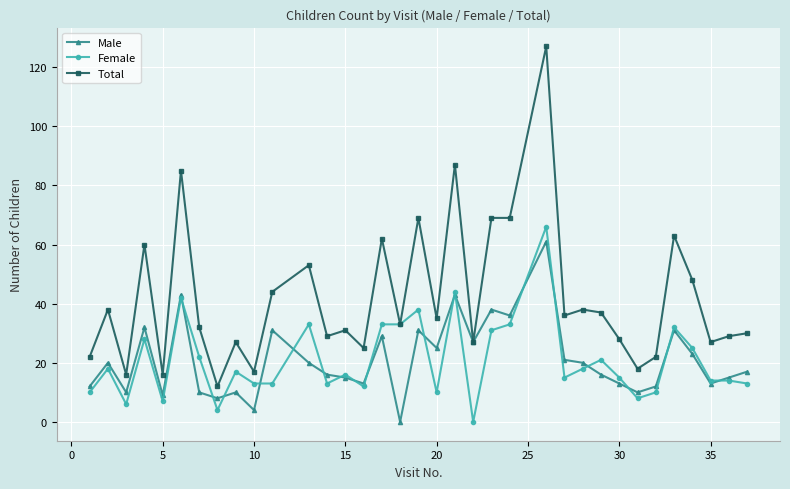

Which series has the largest total across all categories?

Total